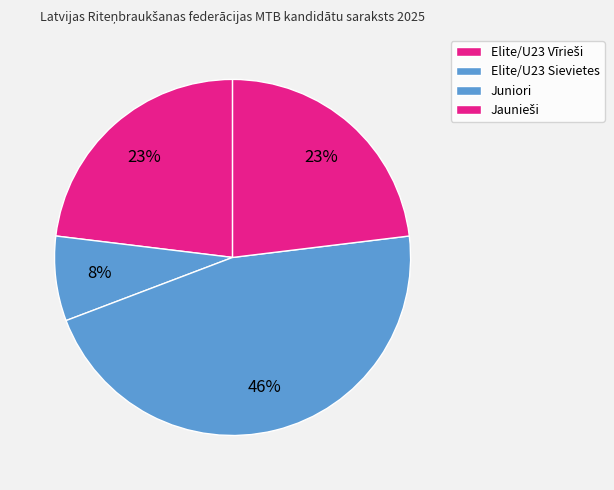

Is Elite/U23 Vīrieši the majority of the pie?

No